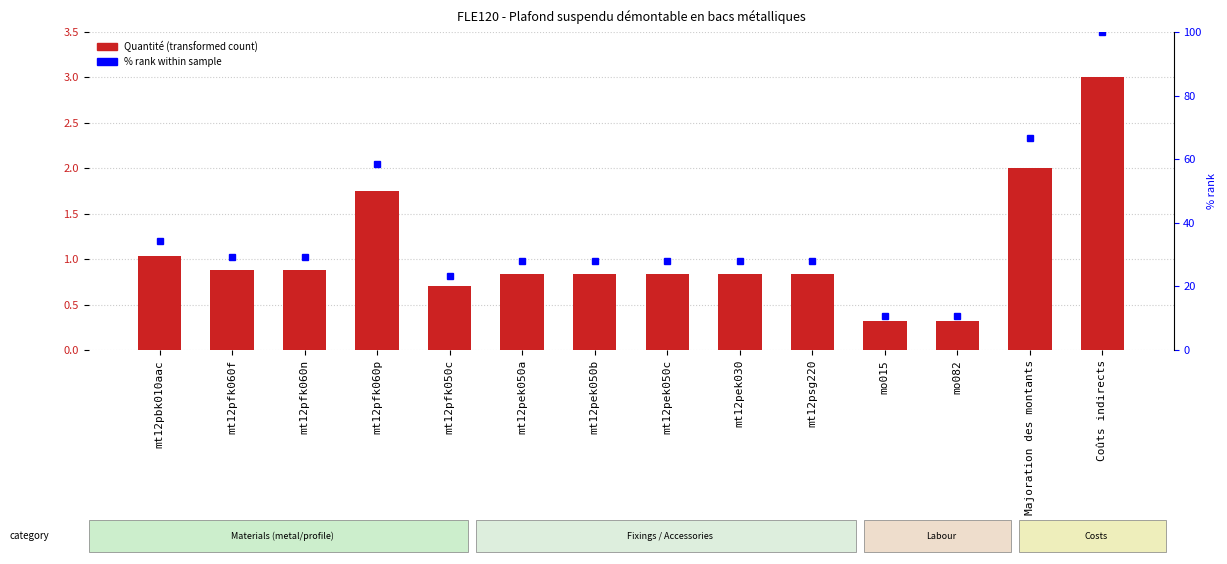

Reading left to right, extract all data points from this chart.

Quantité: mt12pbk010aac=1.0	mt12pfk060f=0.9	mt12pfk060n=0.9	mt12pfk060p=1.8	mt12pfk050c=0.7	mt12pek050a=0.8	mt12pek050b=0.8	mt12pek050c=0.8	mt12pek030=0.8	mt12psg220=0.8	mo015=0.3	mo082=0.3	Majoration des montants=2.0	Coûts indirects=3.0
% within sample: mt12pbk010aac=34.3	mt12pfk060f=29.4	mt12pfk060n=29.4	mt12pfk060p=58.4	mt12pfk050c=23.3	mt12pek050a=28.0	mt12pek050b=28.0	mt12pek050c=28.0	mt12pek030=28.0	mt12psg220=28.0	mo015=10.6	mo082=10.6	Majoration des montants=66.7	Coûts indirects=100.0